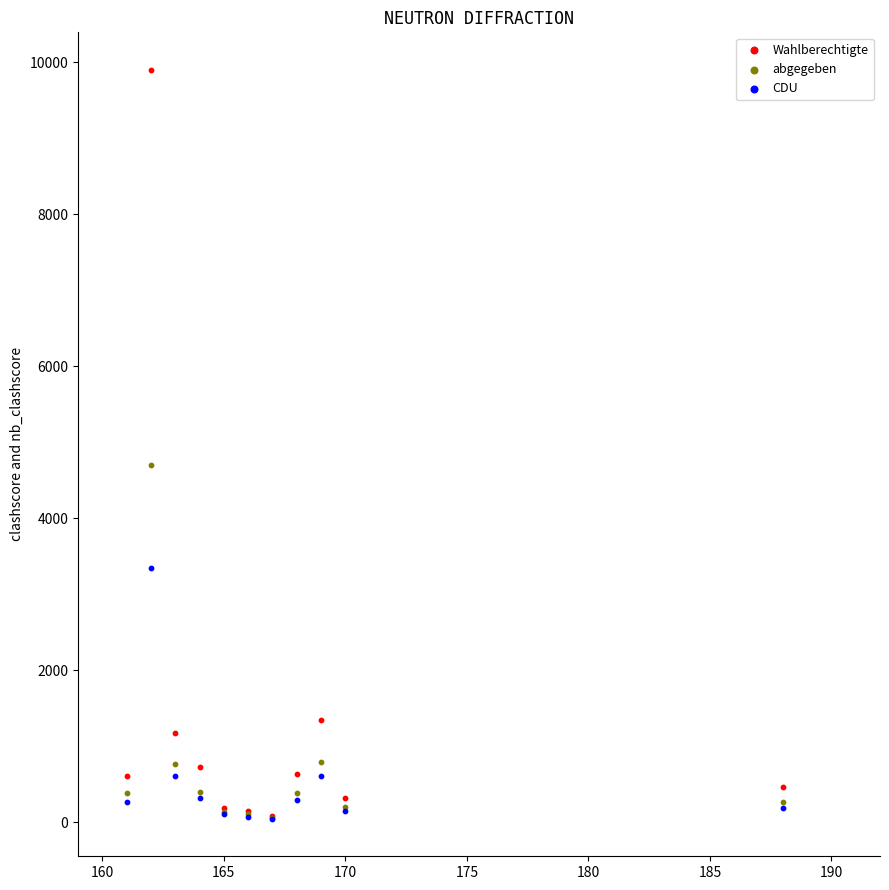

Across all series, what Y value is closest to 4976?

4707